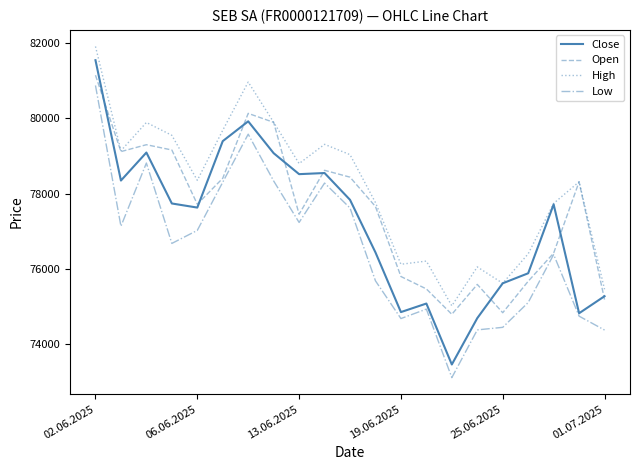

Rank the series by their average value, from highest to lowest.

High, Open, Close, Low